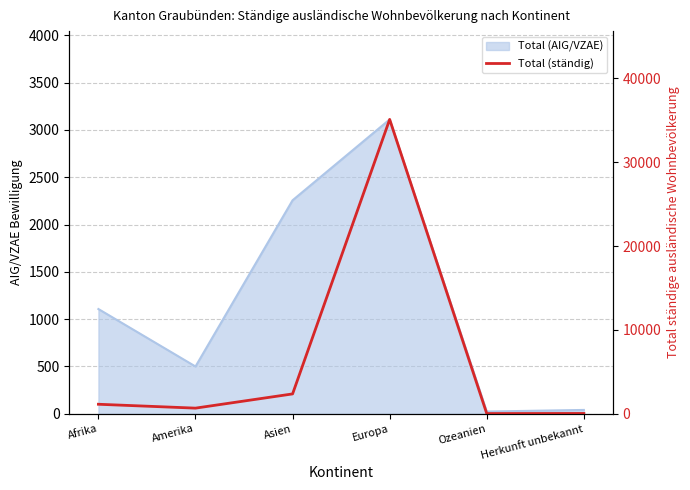

Is it true that the value at Asien is 2373?

True